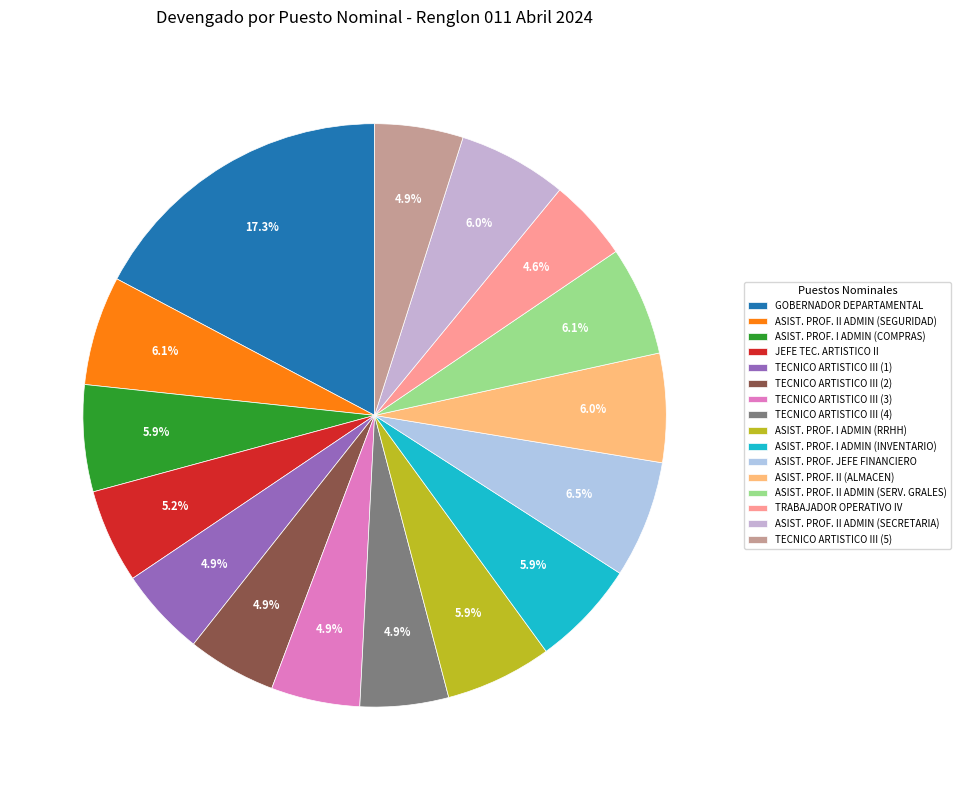

Count the number of slices in the pie.

16